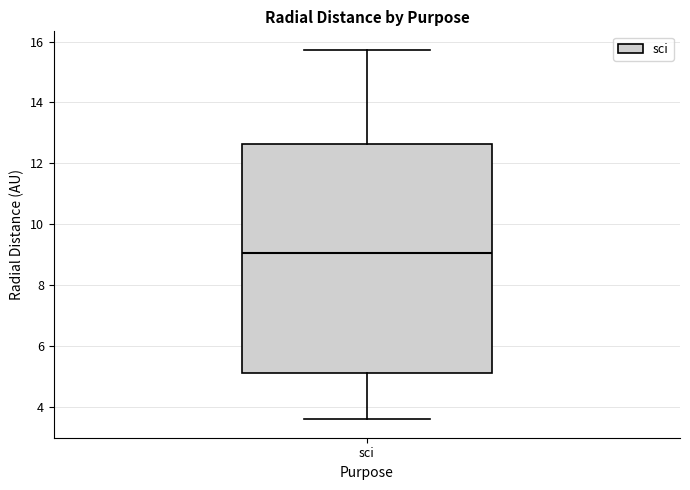

Transcribe this box plot: give where the median line is, the range the box spans, and where the two whiskers end, as read against the y-axis. The values are not printed on the chart, so give them approximately, as read against the axis.

median 9.0, box 5.2 to 12.6, whiskers 3.6 to 15.8